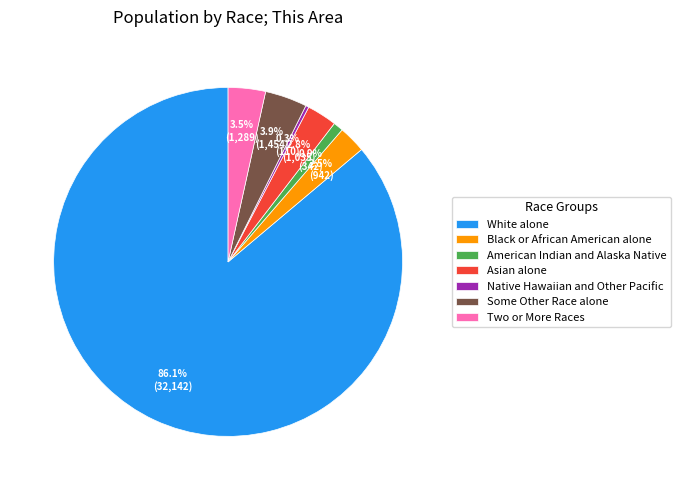

Which category has the biggest portion of the pie?

White alone